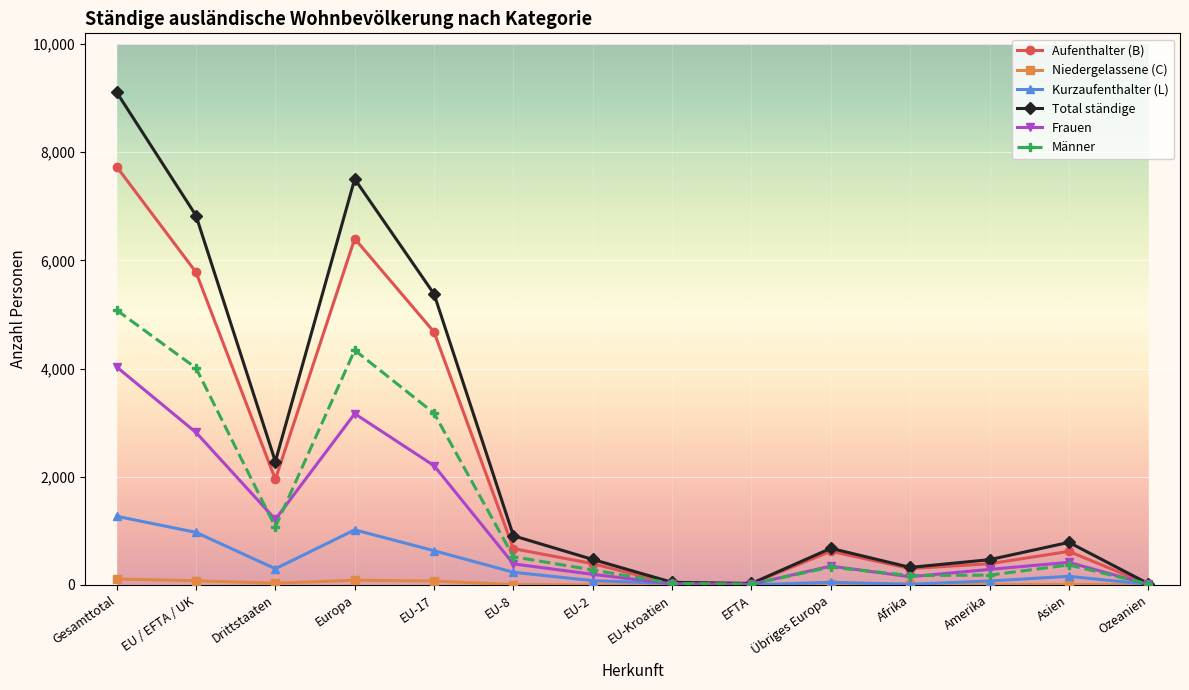

What is the sum of all Total ständige values?

34832